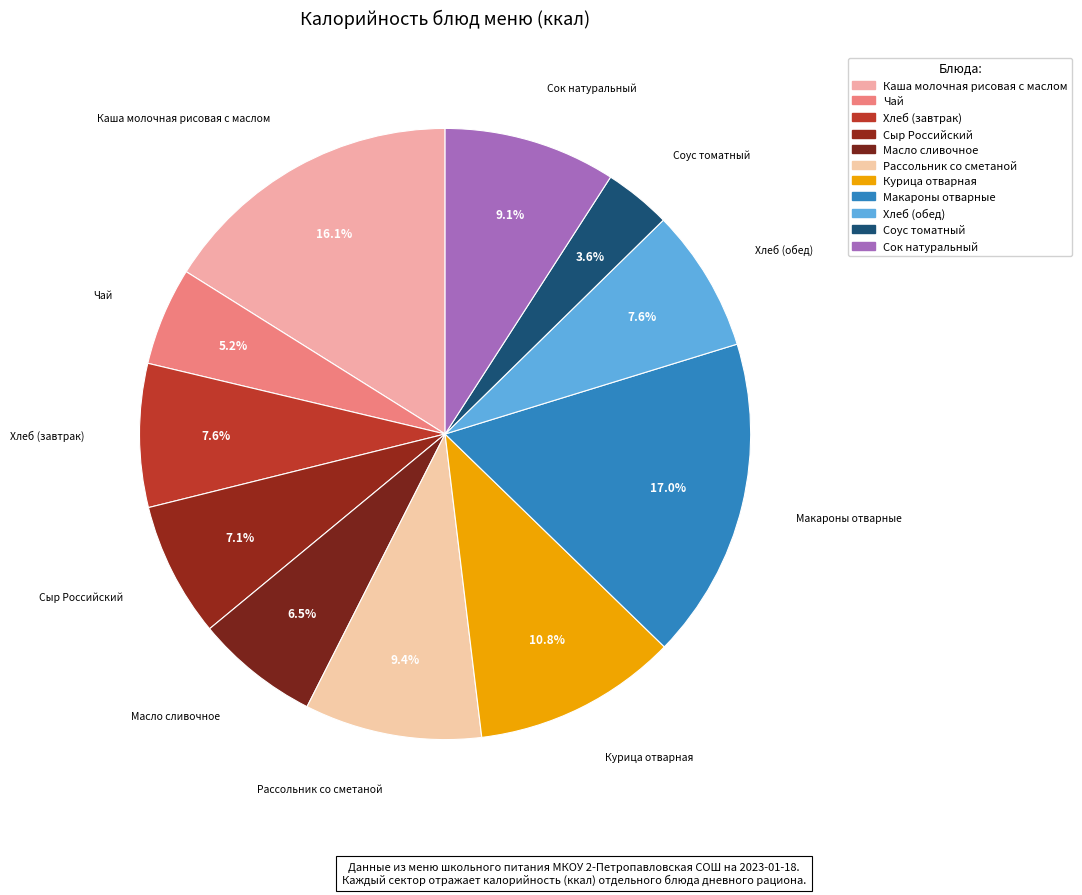

What is the change in value from Каша молочная рисовая с маслом to Масло сливочное?

-96.4